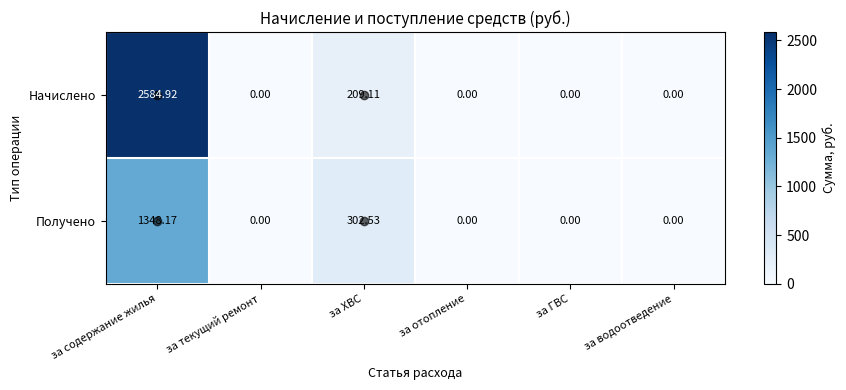

At which label does Получено reach its peak?

за содержание жилья